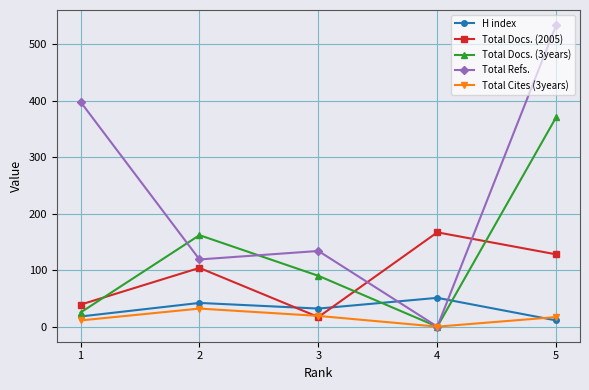

What is the maximum value shown in the chart?

534